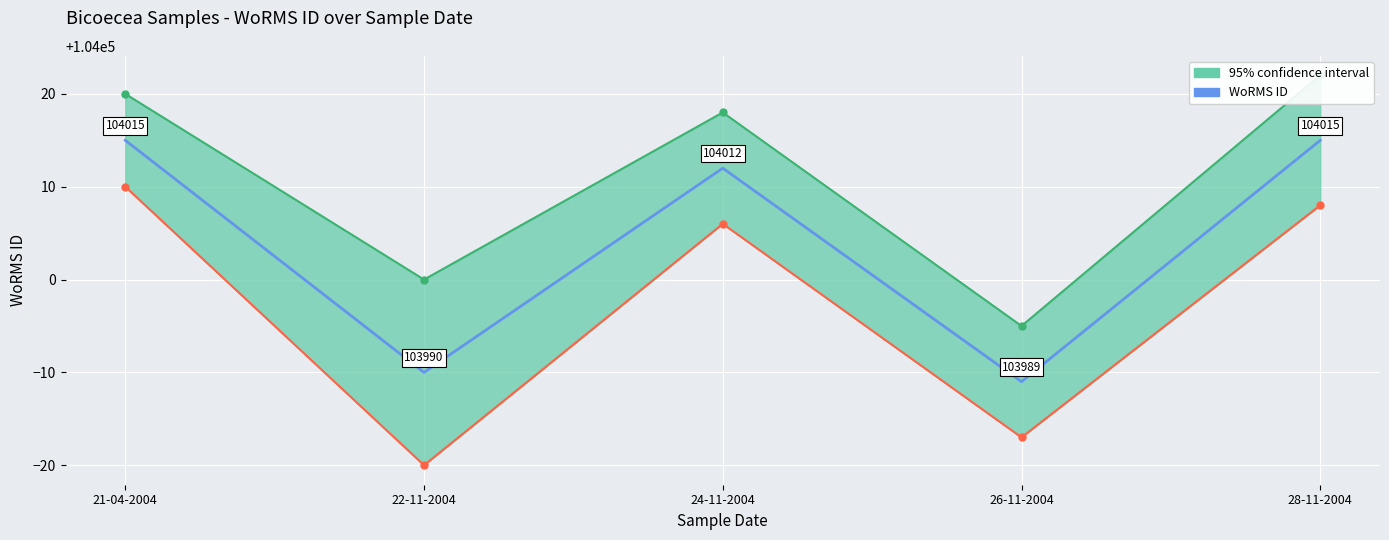

What is the sum of all values?

520021